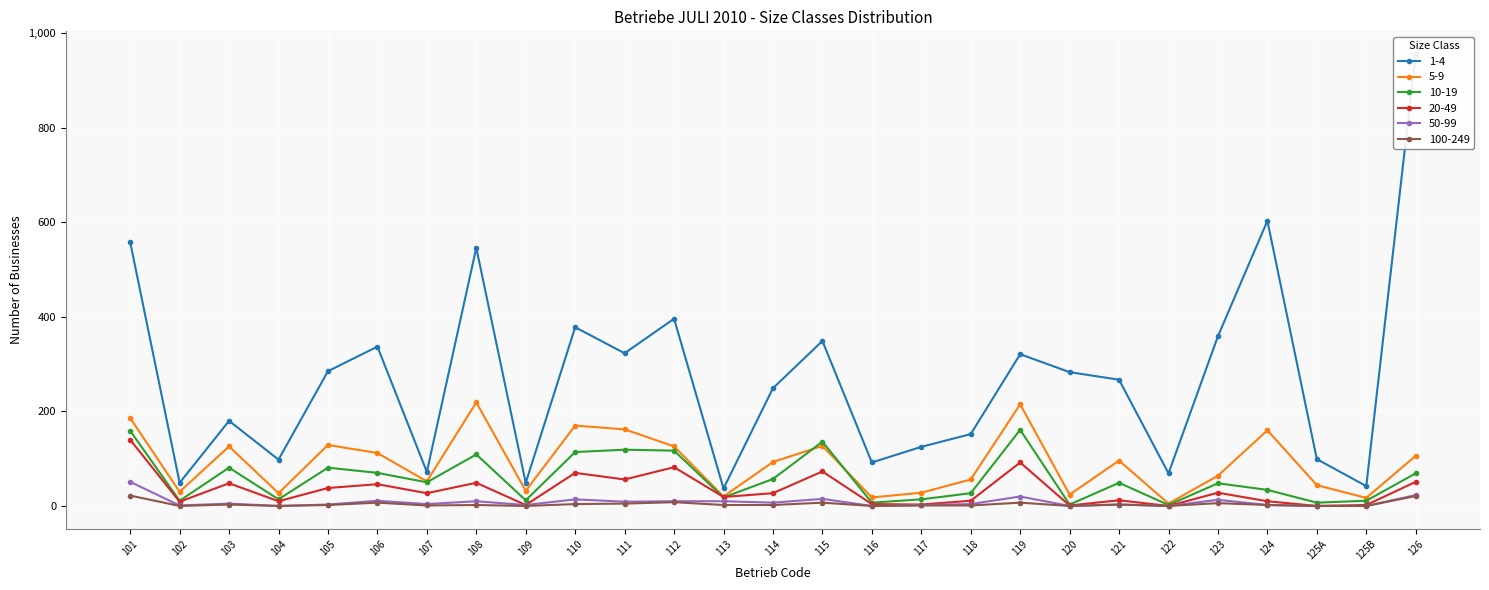

True or false: 100-249 and 5-9 intersect in this chart.

False